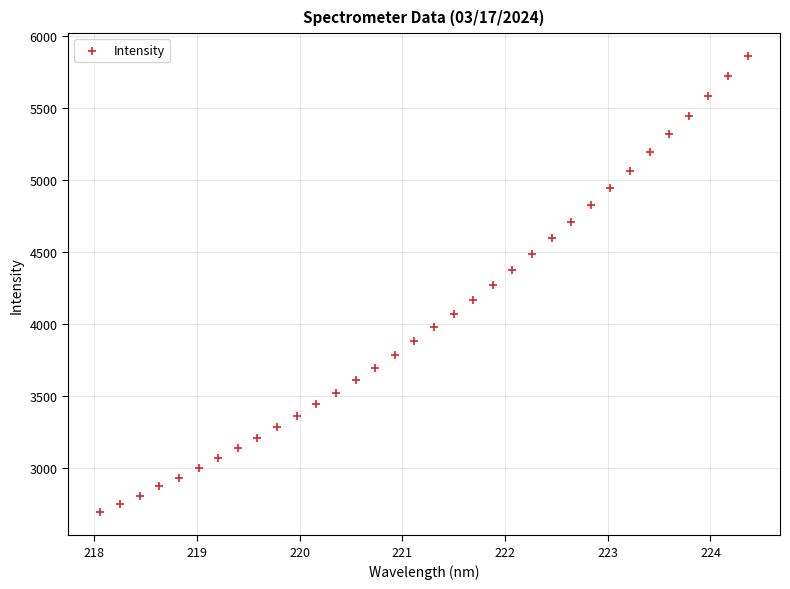

What is the range of Y values (max minus min)?

3168.1